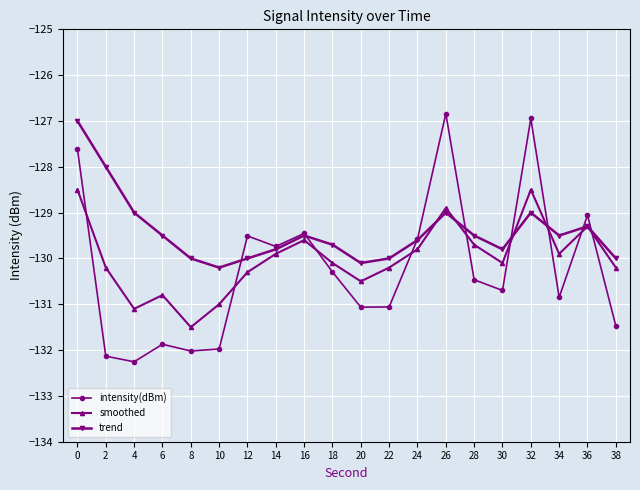

Where is the first local maximum for trend?

16